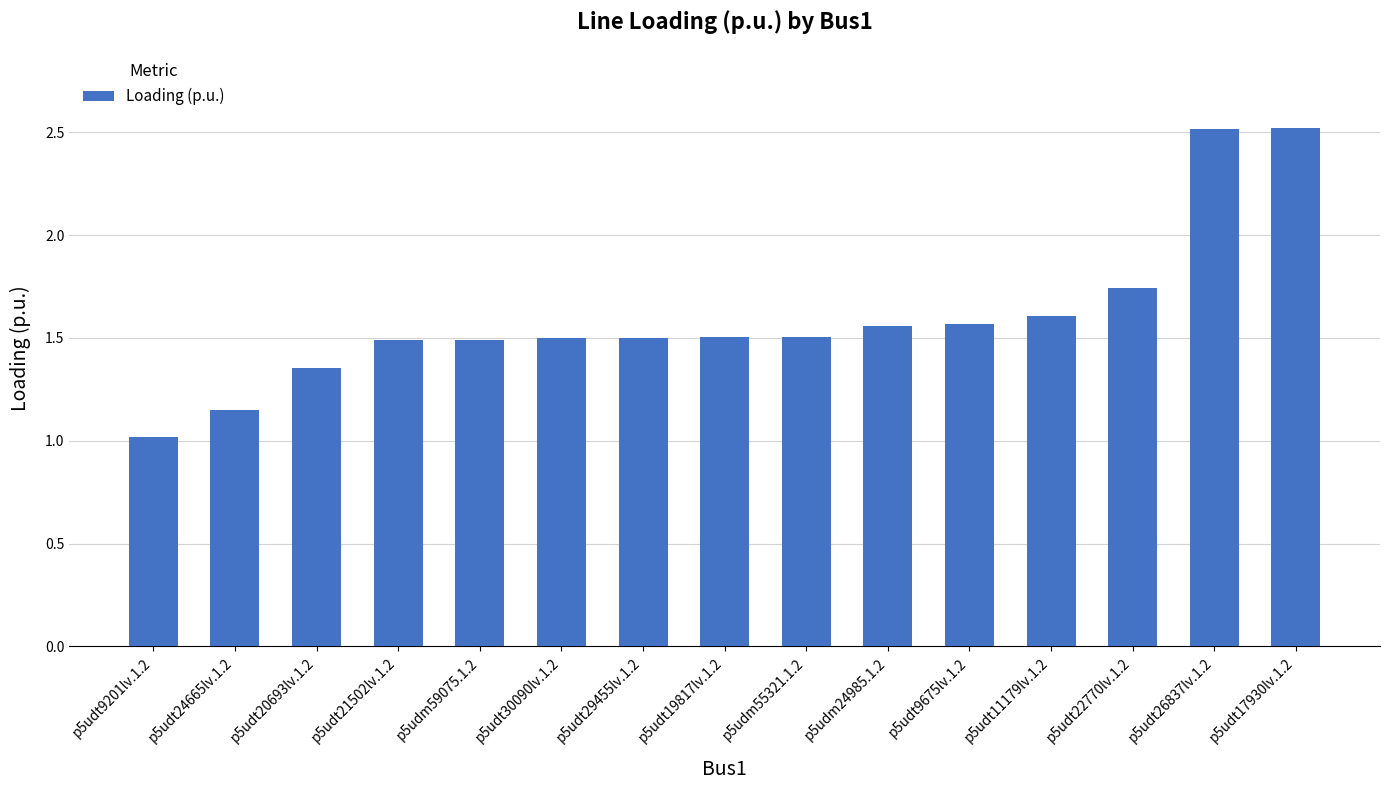

What is the sum of the values at p5udt11179lv.1.2 and p5udt17930lv.1.2?

4.1